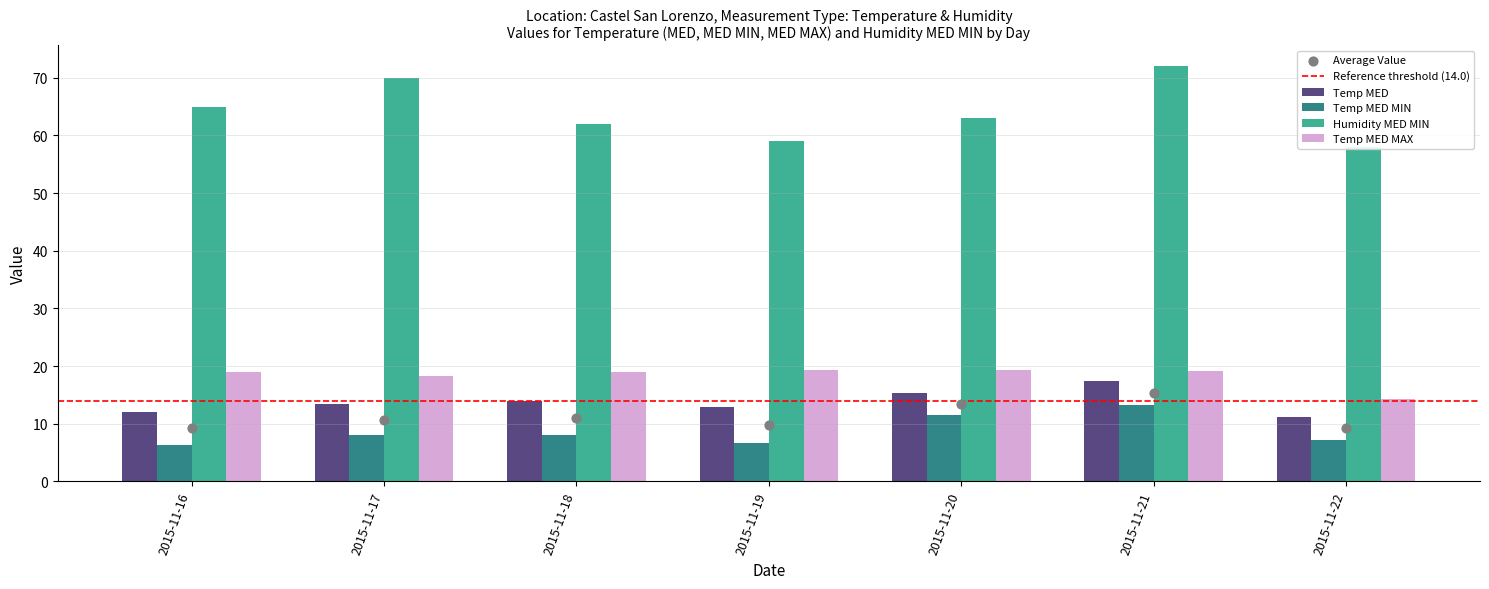

Which series contains the highest Y value?

Humidity MED MIN